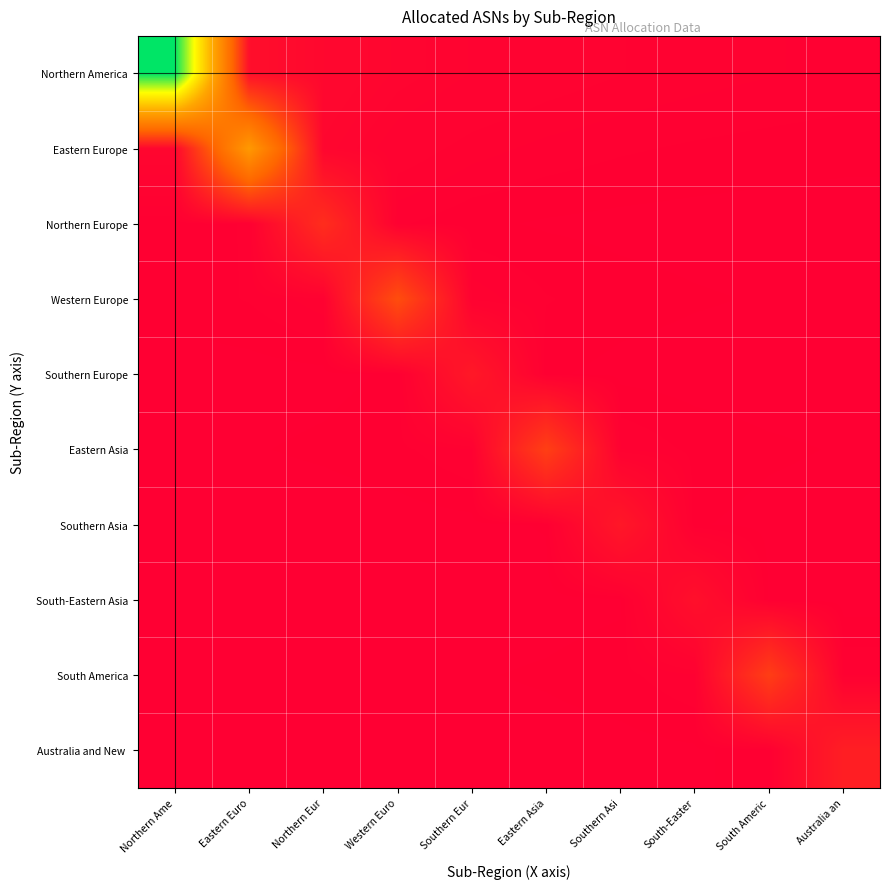

At which category is the sum across all series the highest?

Northern Ame